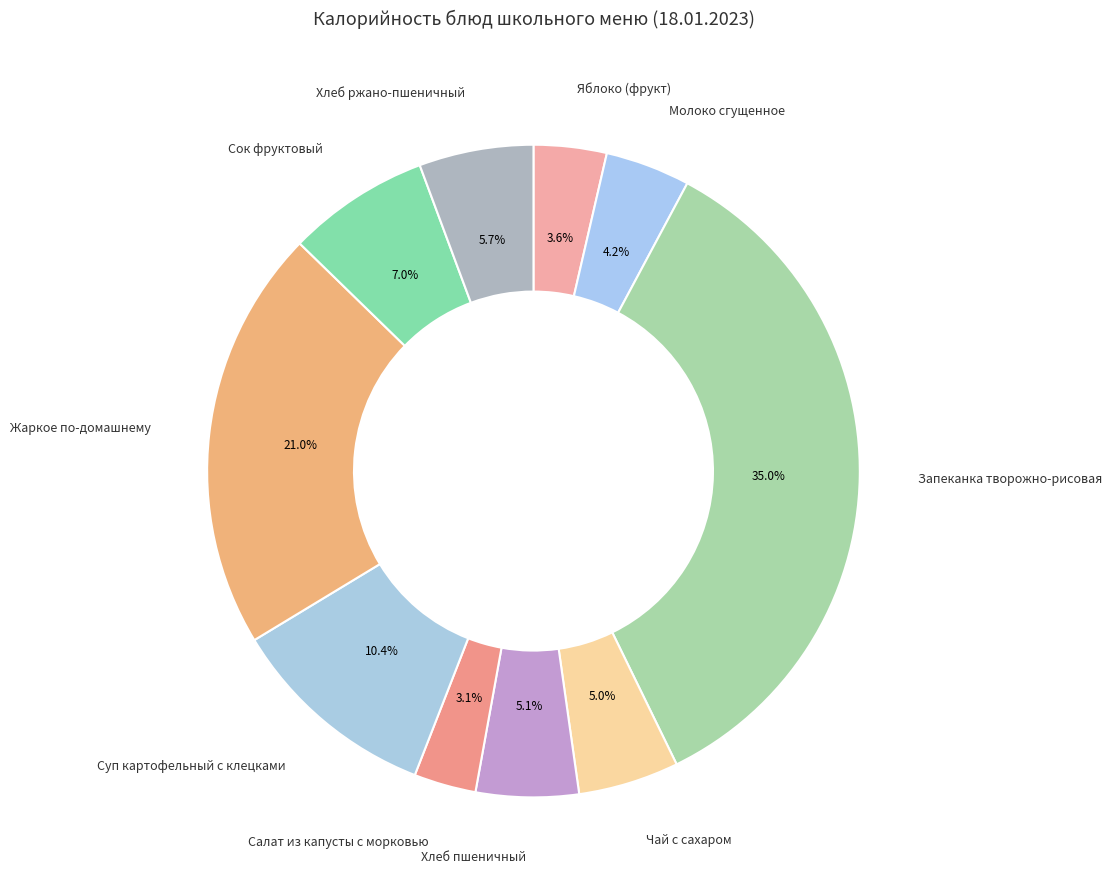

How much of the chart is everything except Чай с сахаром?

95.0%